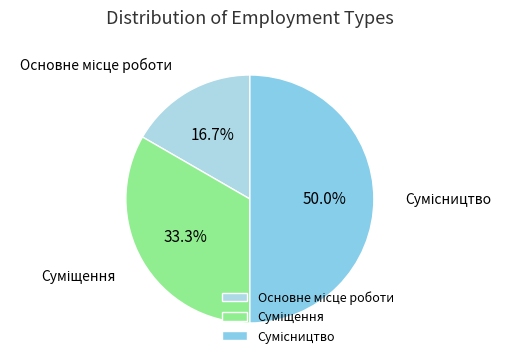

Count the number of slices in the pie.

3